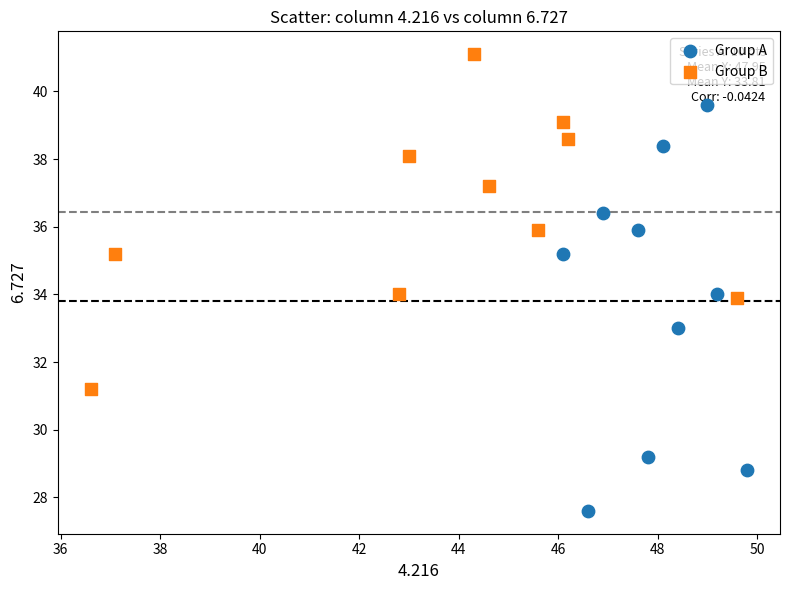

Which series has the widest spread of Y values?

Group A